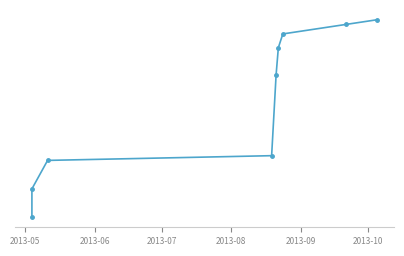

Count the number of values greater than 3360.

4